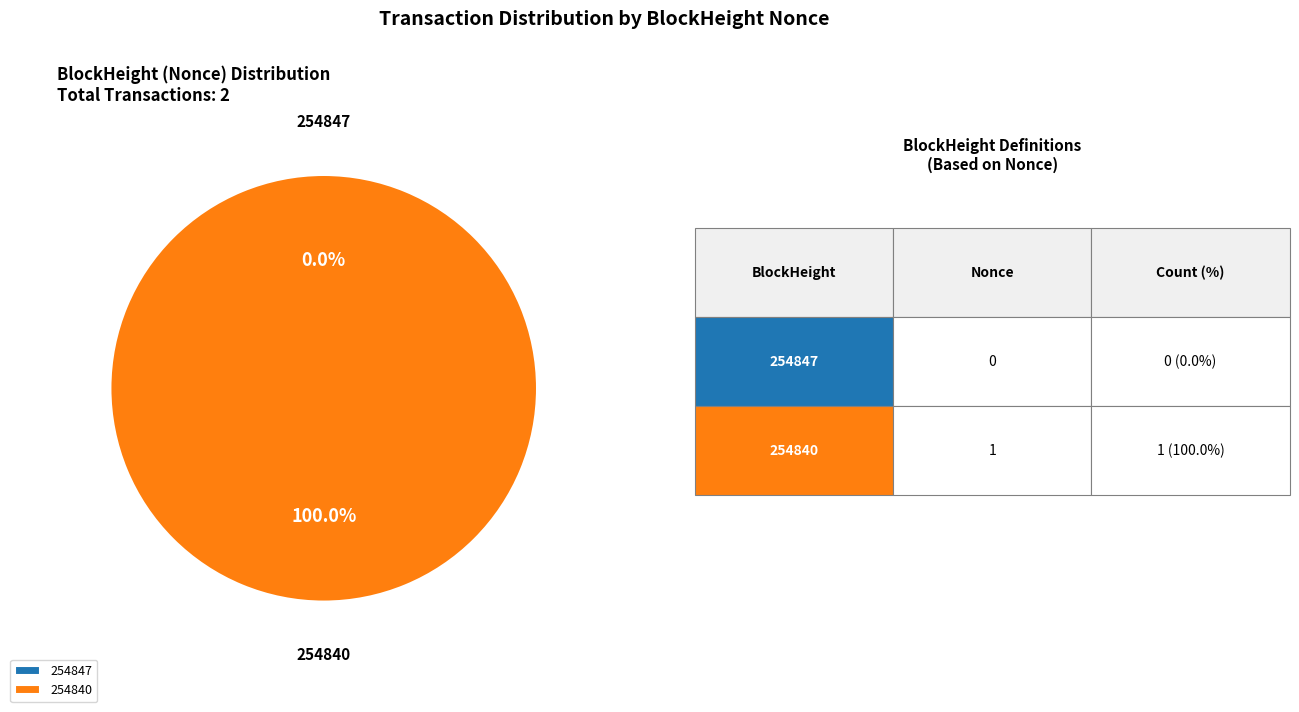

What portion of the pie excludes 254847?

100.0%